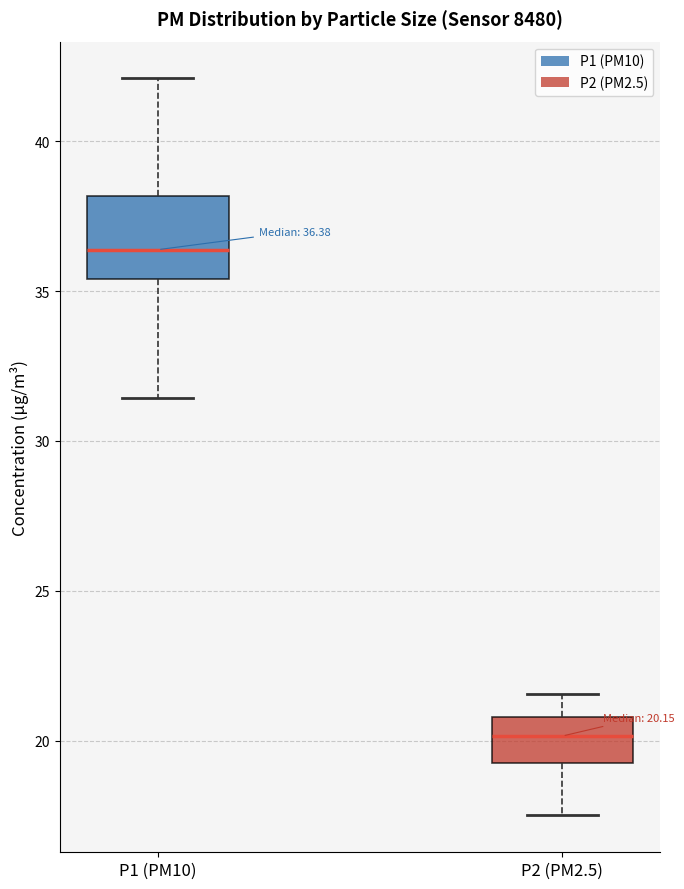

Comparing the boxes themselves (not the whiskers), which one is the tallest?

P1 (PM10)